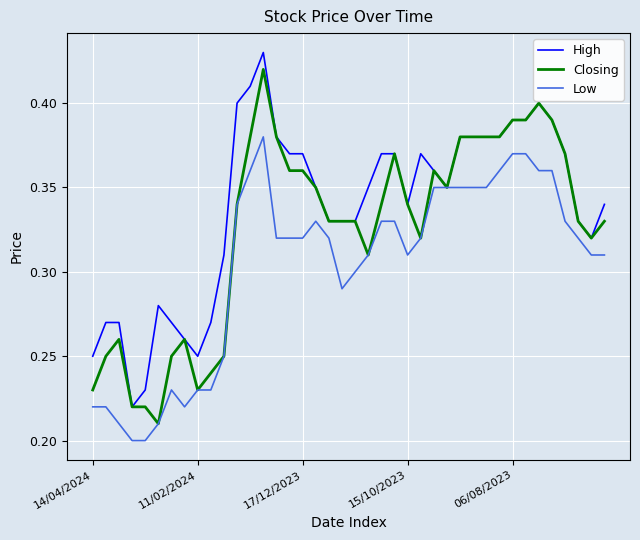

Is this an area chart (filled region under the line)?

No